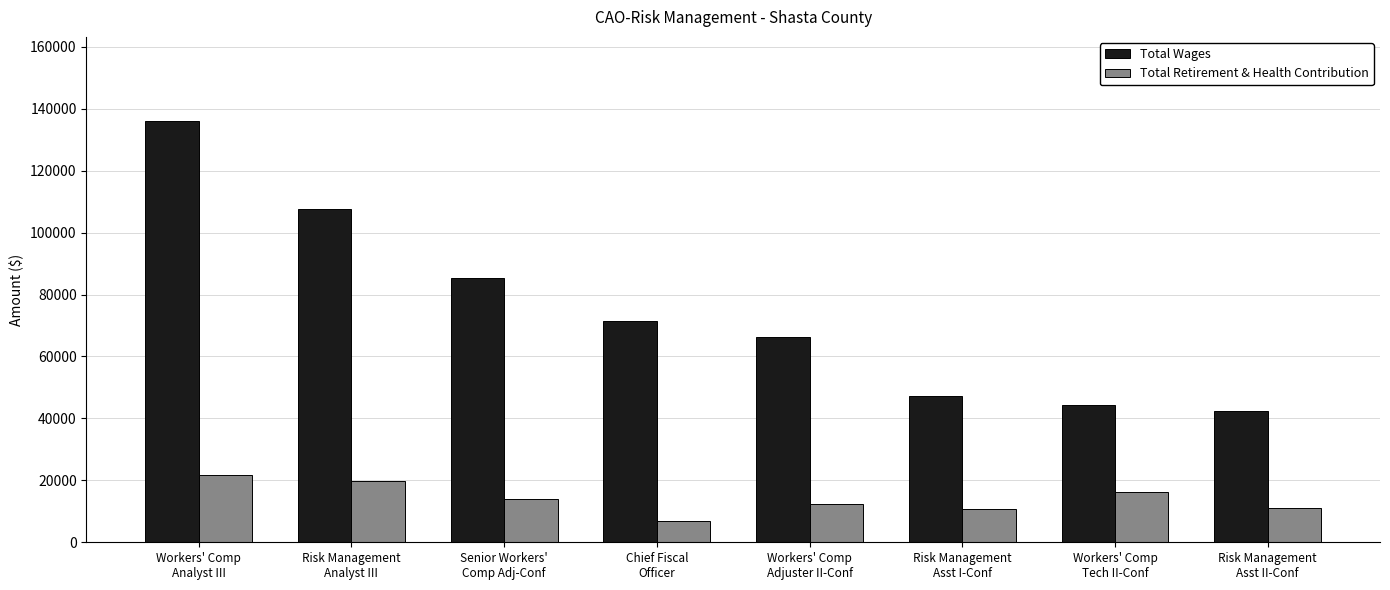

What are all the series names shown in the legend?

Total Wages, Total Retirement & Health Contribution